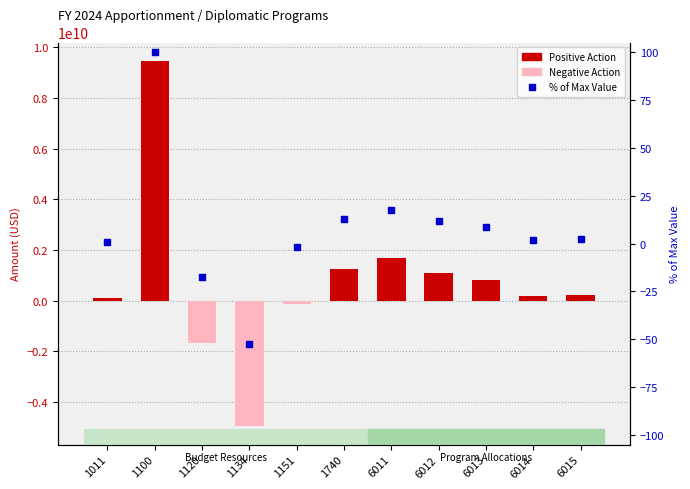

At how many categories does at least one series exceed 7676910391?

1